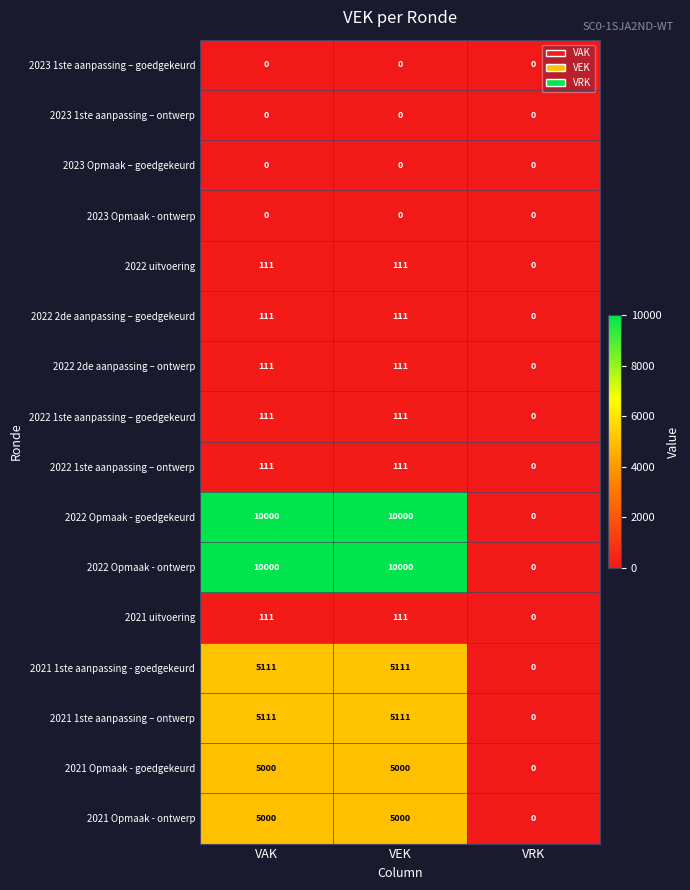

What is the maximum value for 2022 2de aanpassing – goedgekeurd?

111